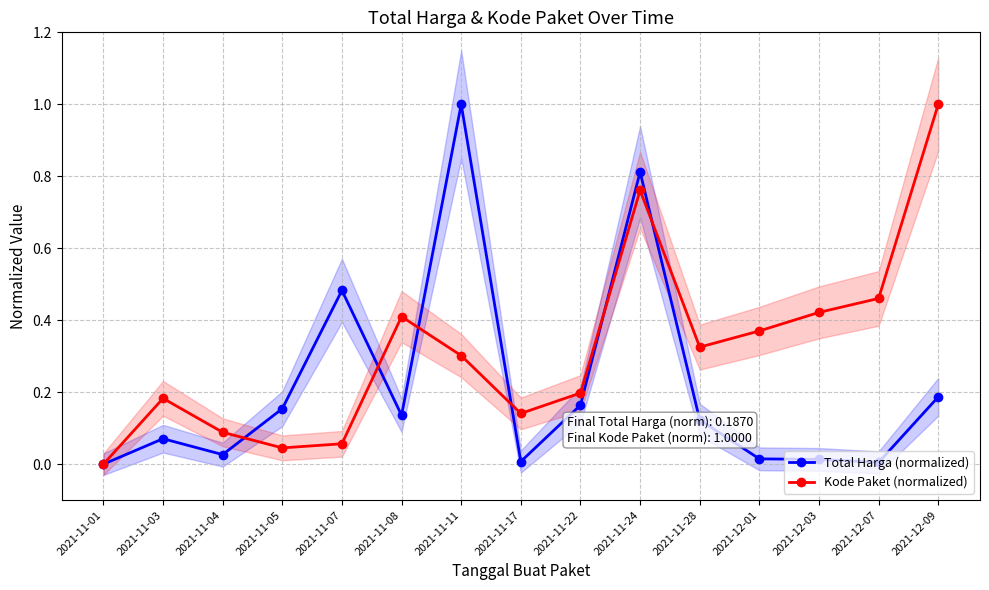

The value of Total Harga (normalized) at 2021-12-01 is 0.0. True or false?

True